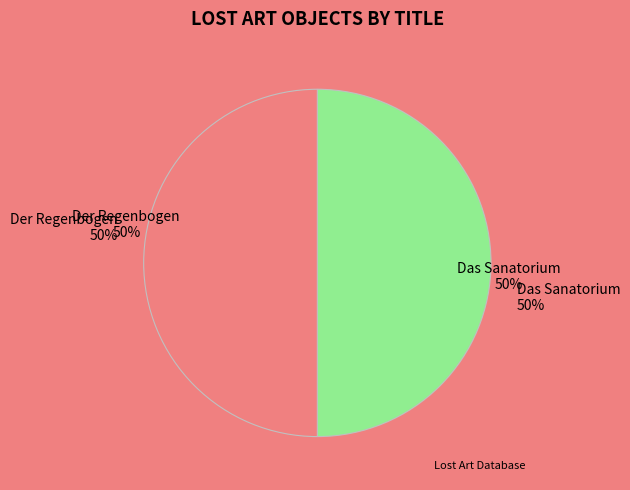

To the nearest percent, what is the average slice percentage?

50%